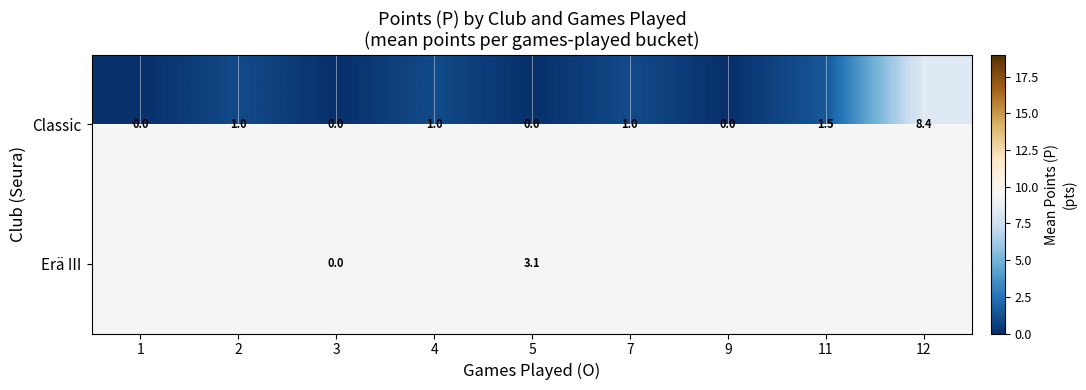

The value of Classic at 11 is 1.0. True or false?

False